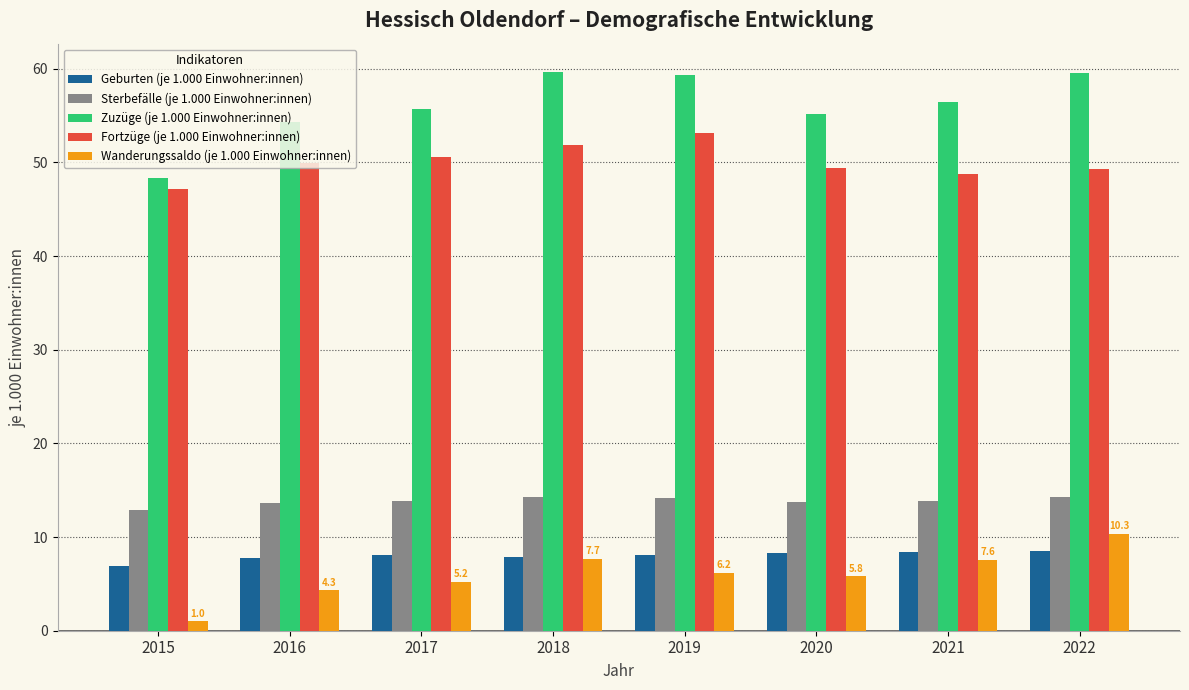

What is the difference between the maximum and minimum values in the Wanderungssaldo (je 1.000 Einwohner:innen) series?

9.3